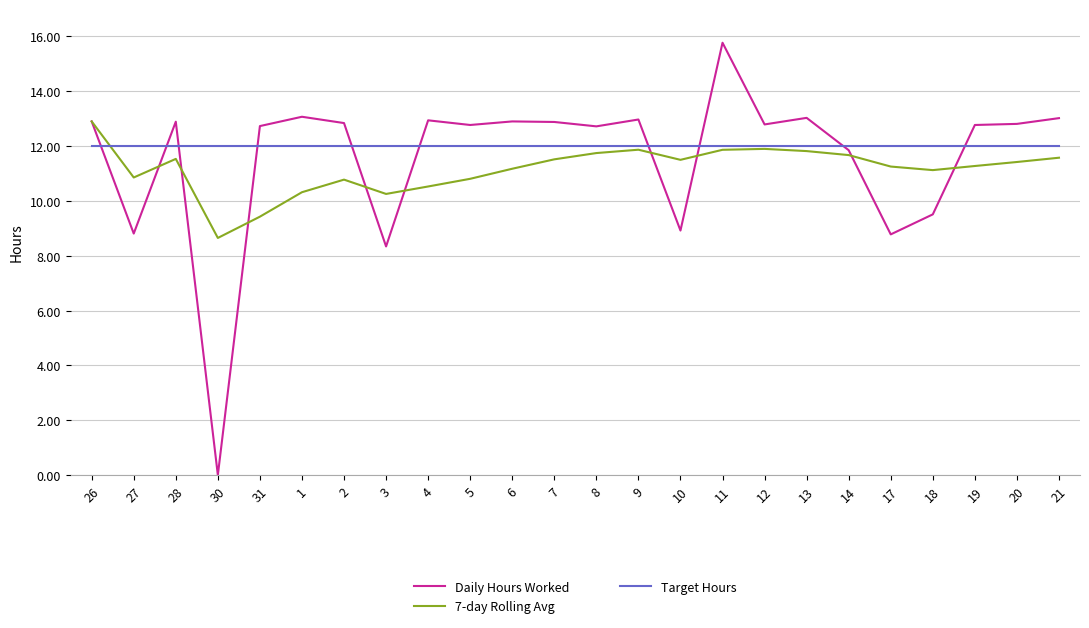

What is the difference between the second highest and minimum values in the 7-day Rolling Avg series?

3.2